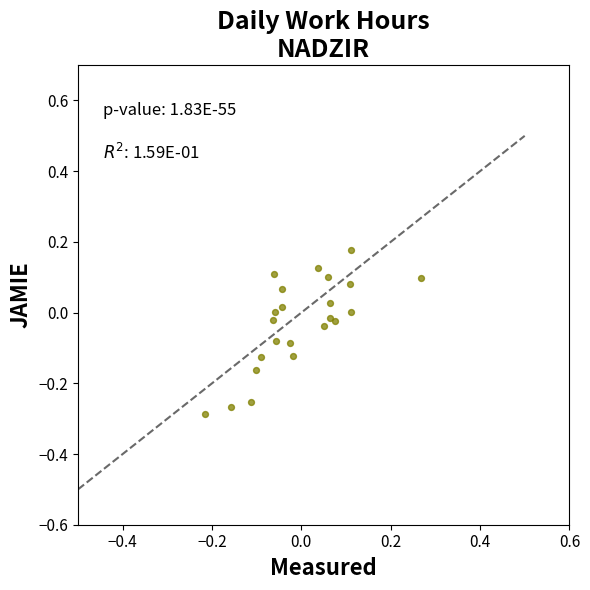

What is the range of X values (max minus min)?

0.5